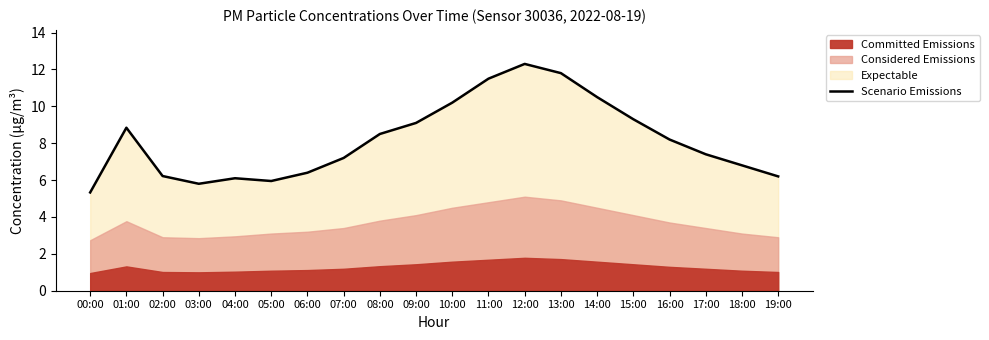

The chart shows a value of 1.9 at 09:00. True or false?

False